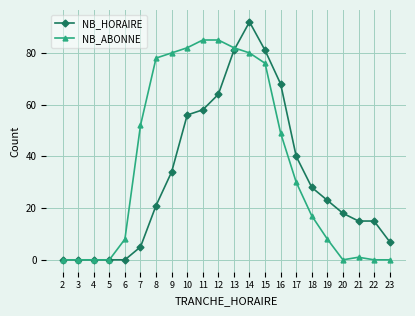

What is the highest value of the NB_HORAIRE series?

92